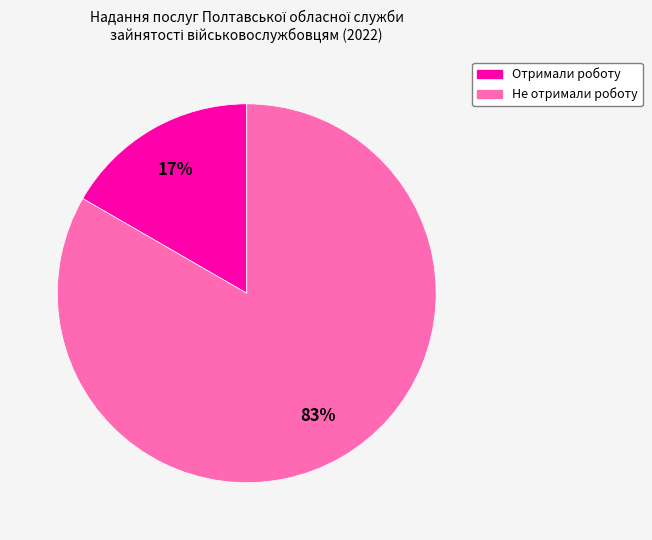

To the nearest percent, what is the average slice percentage?

50%